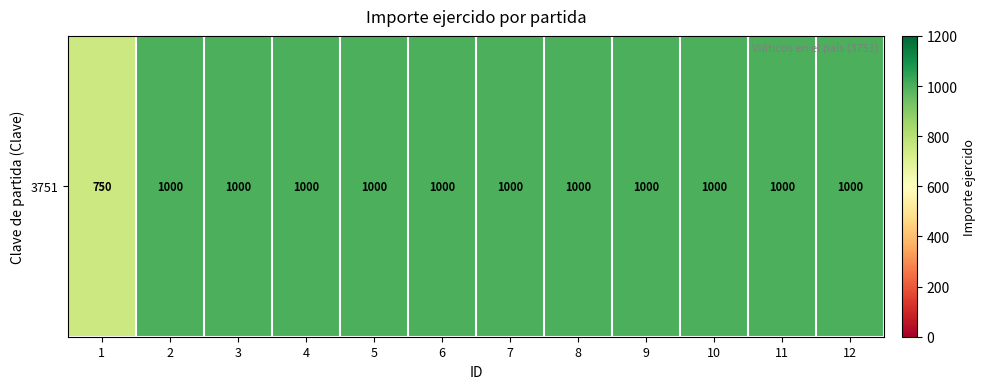

Reading right to left, what are all the values shown in this chart?

12=1000	11=1000	10=1000	9=1000	8=1000	7=1000	6=1000	5=1000	4=1000	3=1000	2=1000	1=750